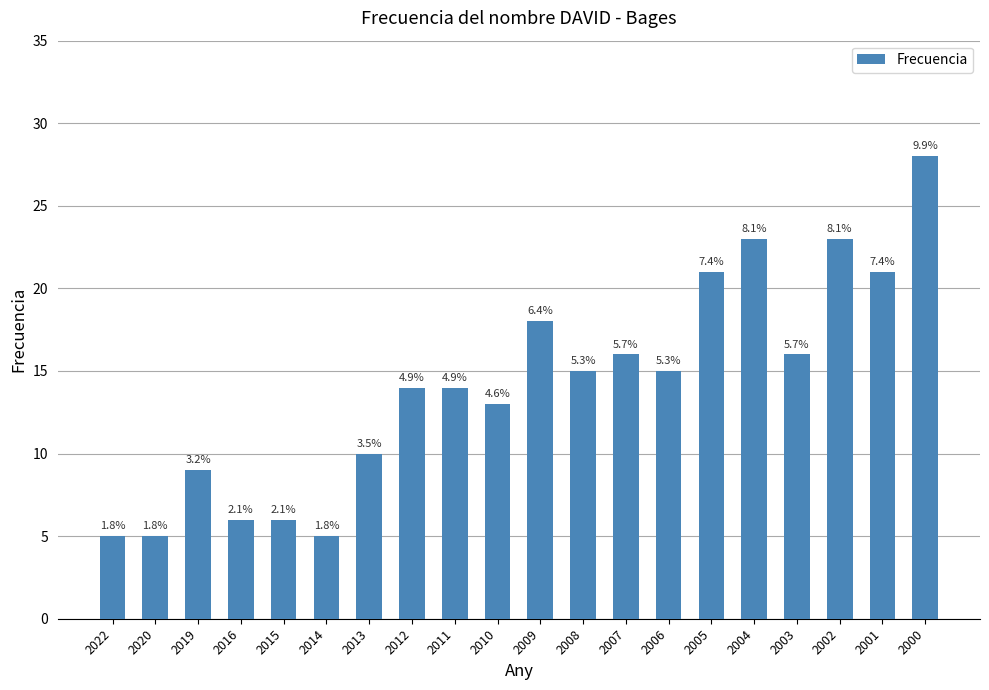

Reading right to left, list all the values displayed in this chart.

2000=28	2001=21	2002=23	2003=16	2004=23	2005=21	2006=15	2007=16	2008=15	2009=18	2010=13	2011=14	2012=14	2013=10	2014=5	2015=6	2016=6	2019=9	2020=5	2022=5